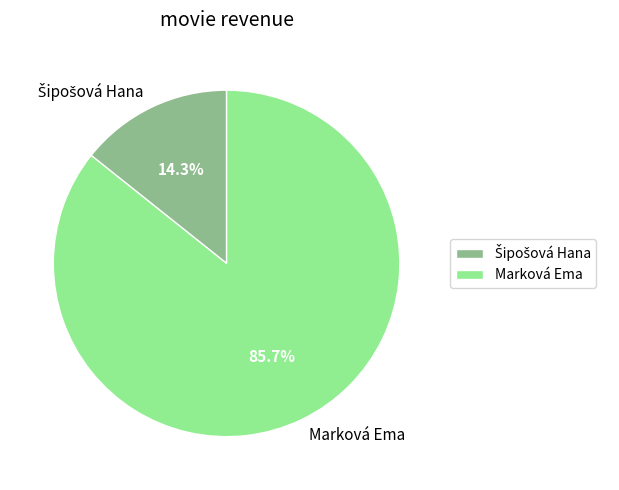

Count the number of slices in the pie.

2